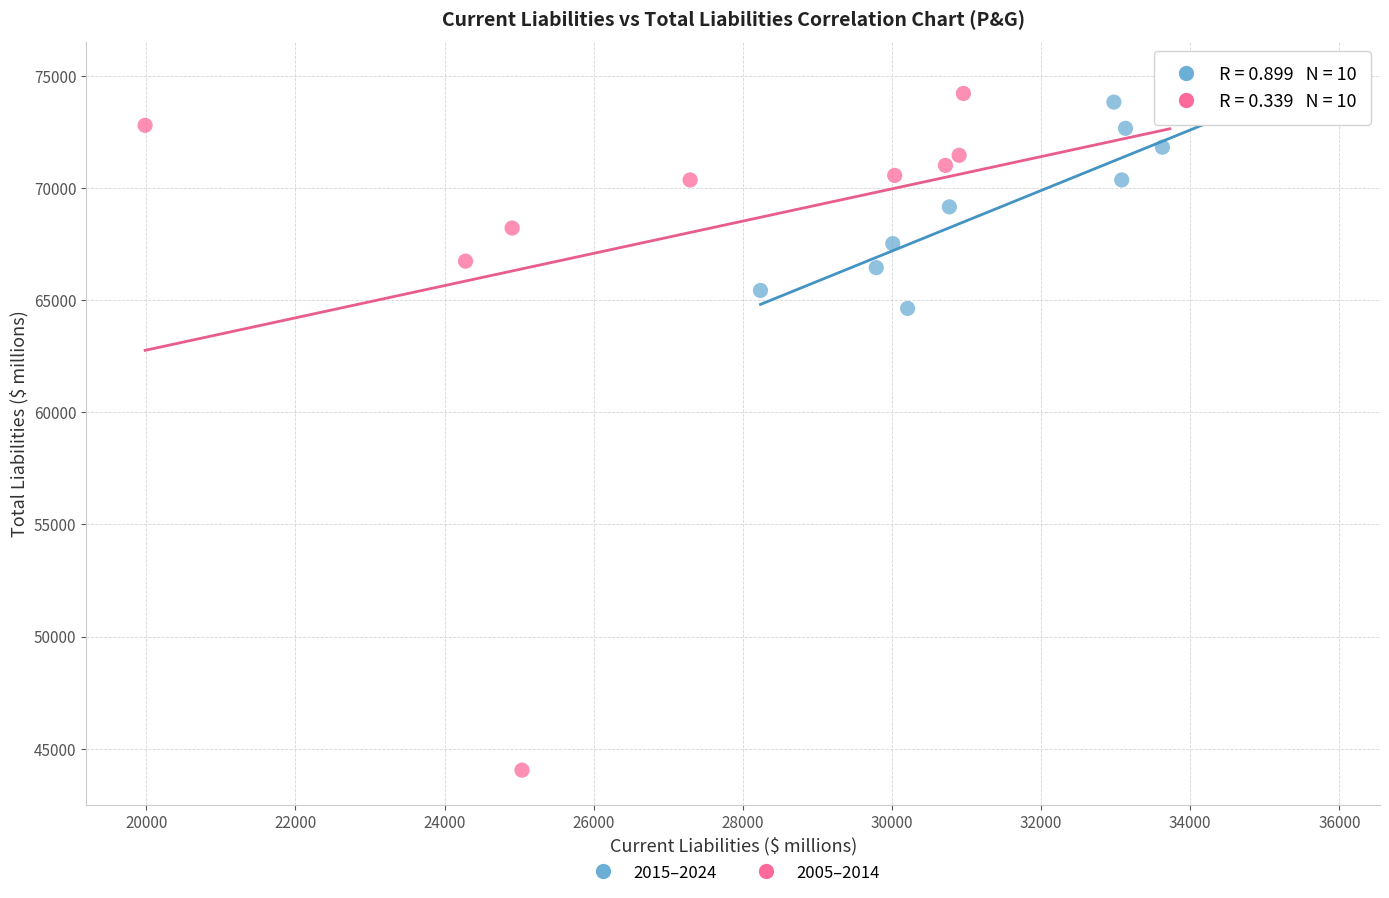

Which series has the largest Y range (max minus min)?

2005–2014